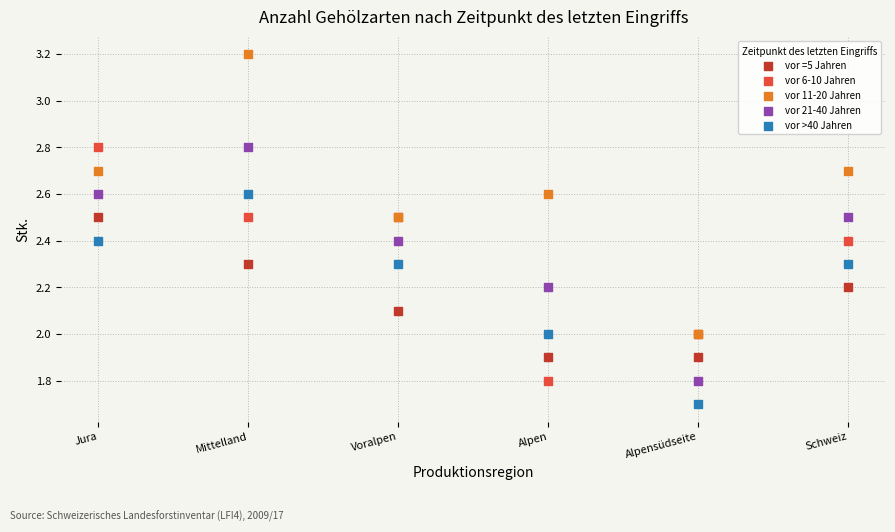

What are all the series names shown in the legend?

vor =5 Jahren, vor 6-10 Jahren, vor 11-20 Jahren, vor 21-40 Jahren, vor >40 Jahren